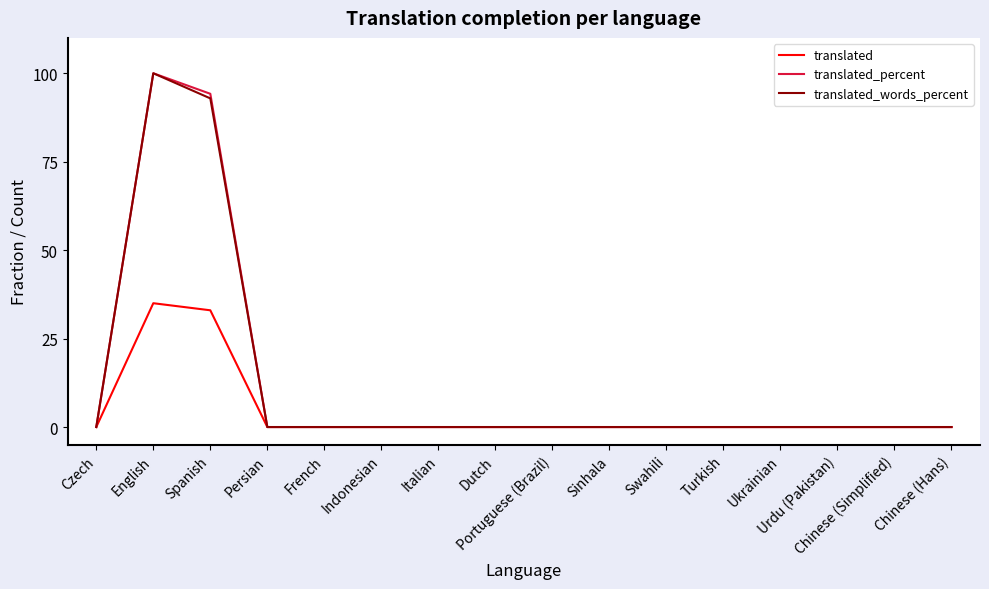

At which category is the sum across all series the highest?

English